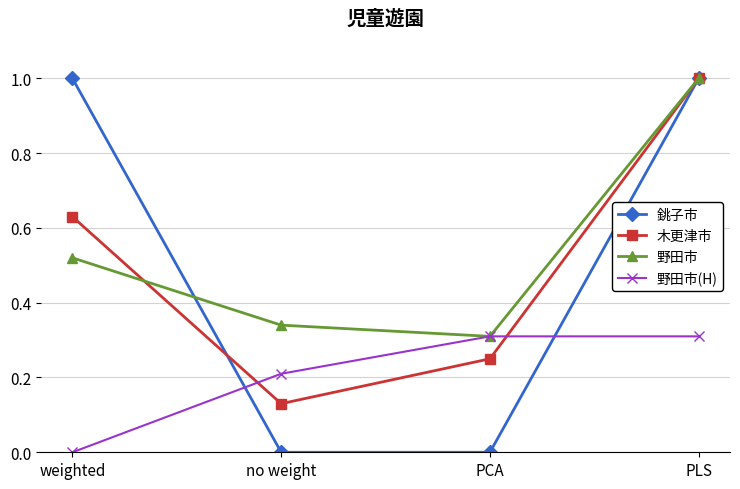

What is the label of the 2nd point from the left?

no weight